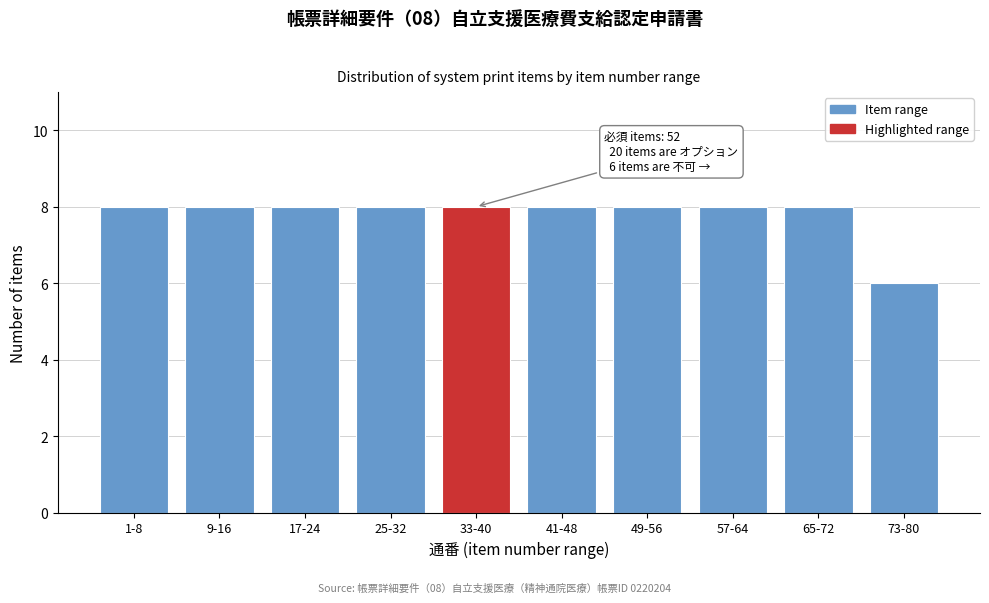

Reading left to right, what are all the values shown in this chart?

8	8	8	8	8	8	8	8	8	6